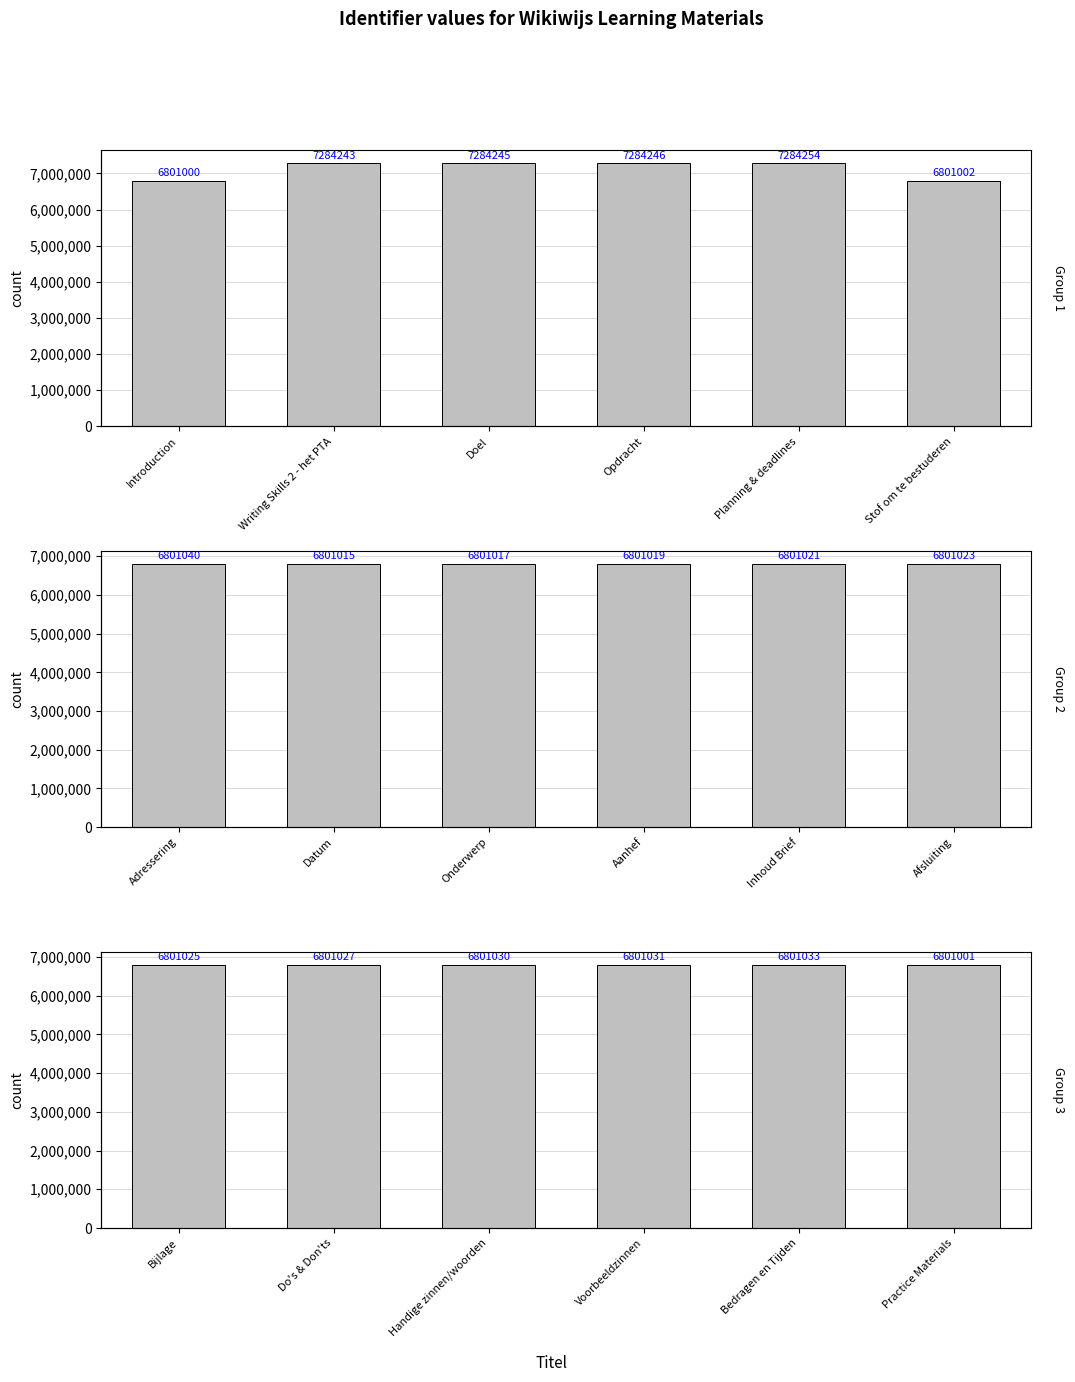

How many values in the Group 3 series are below 6801030?

3